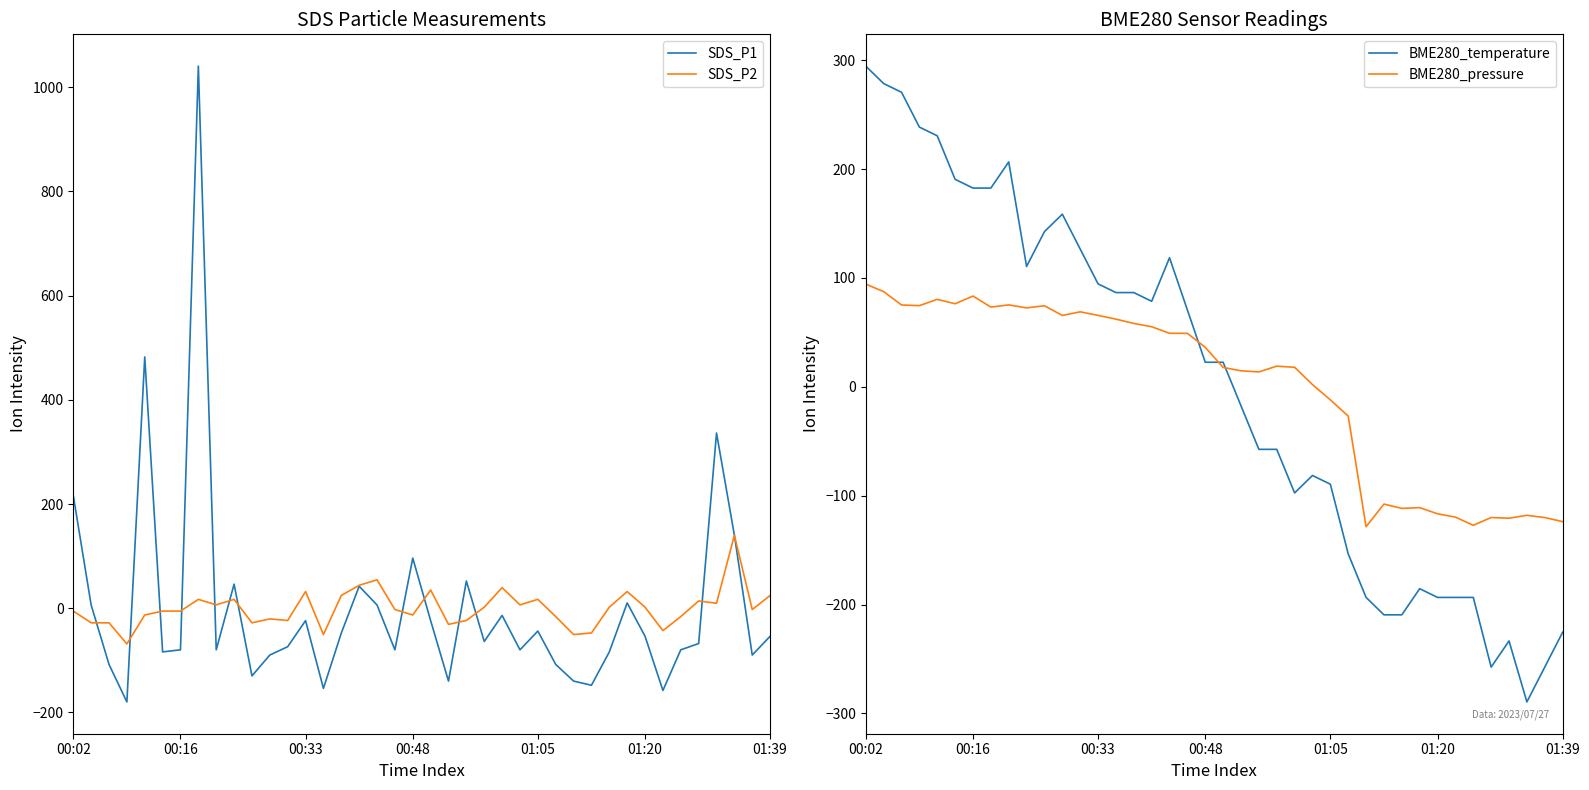

Between 27 and 34, which is larger?

34